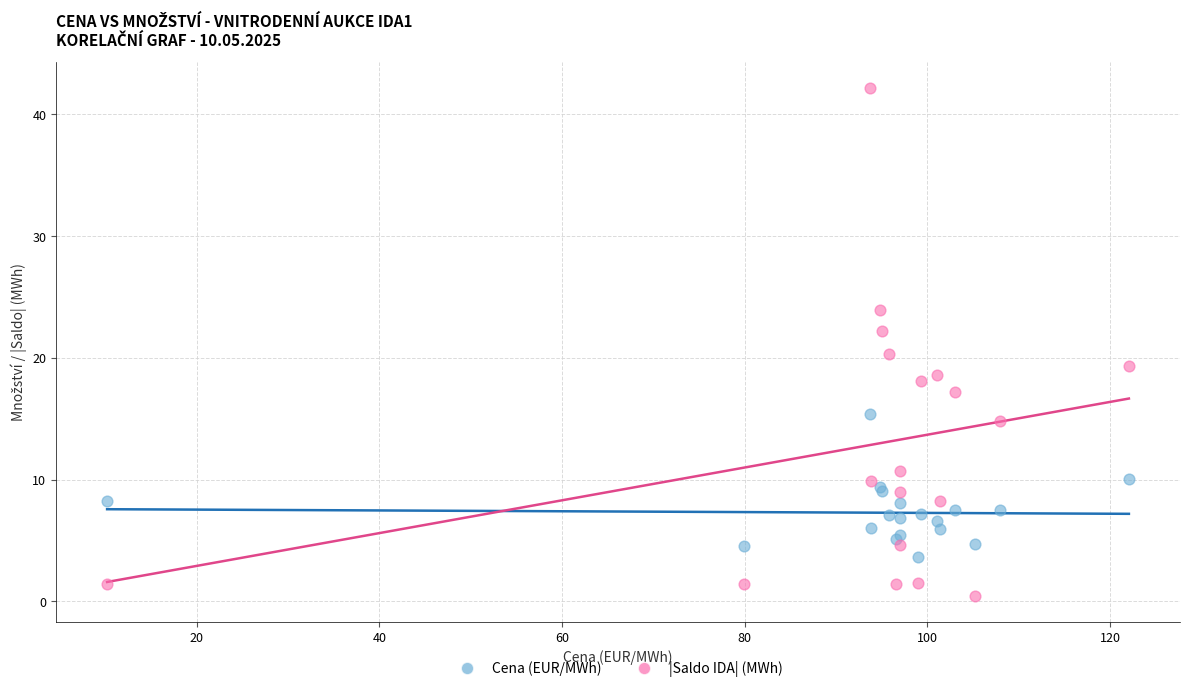

Across all series, what Y value is closest to 21?

20.3